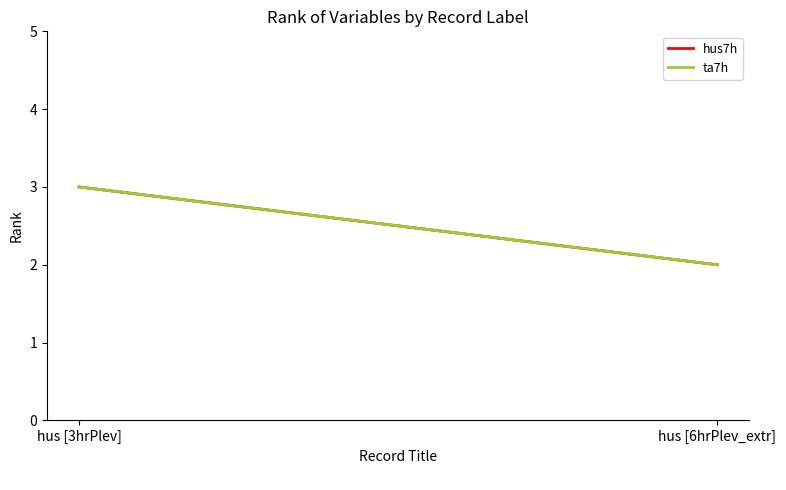

Is it true that ta7h equals 2 at hus [6hrPlev_extr]?

True